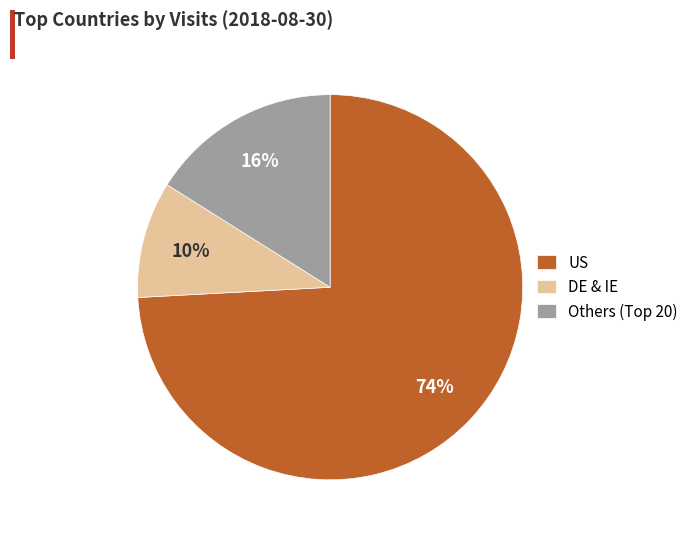

Is it true that DE & IE is 2% of the pie?

False